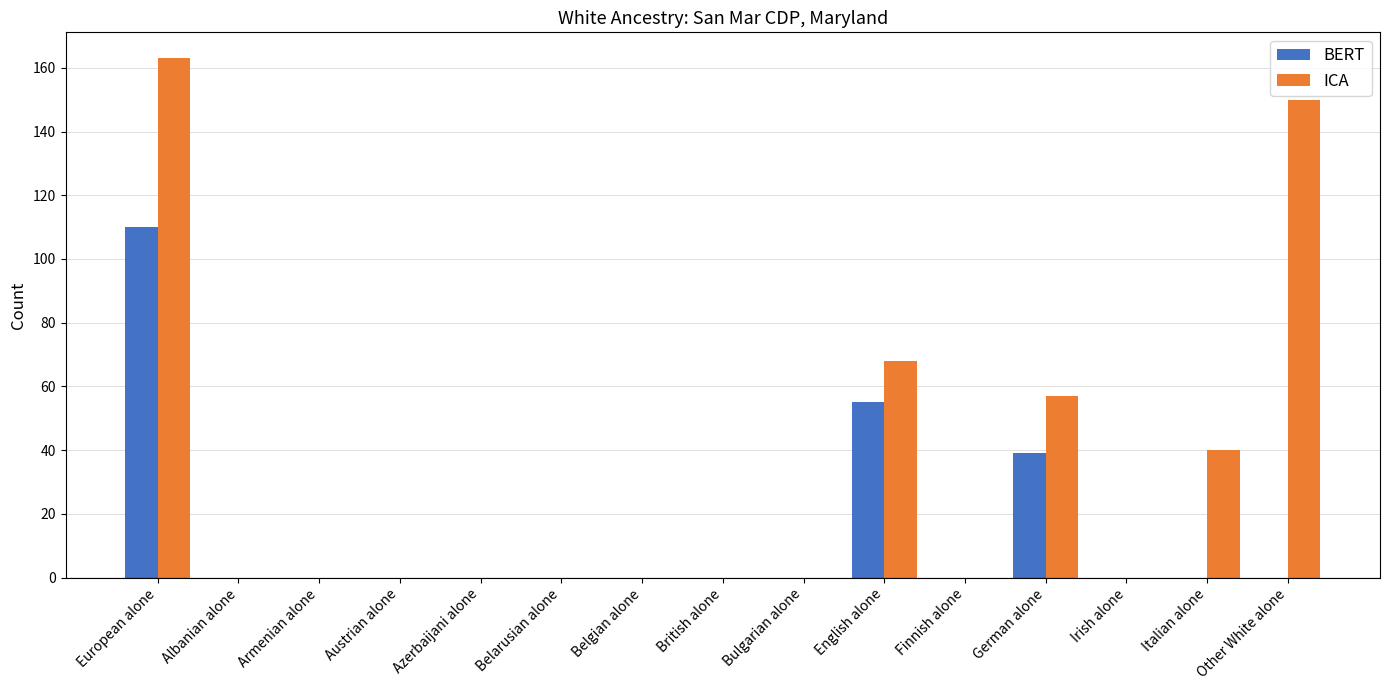

At which category is the sum across all series the highest?

European alone